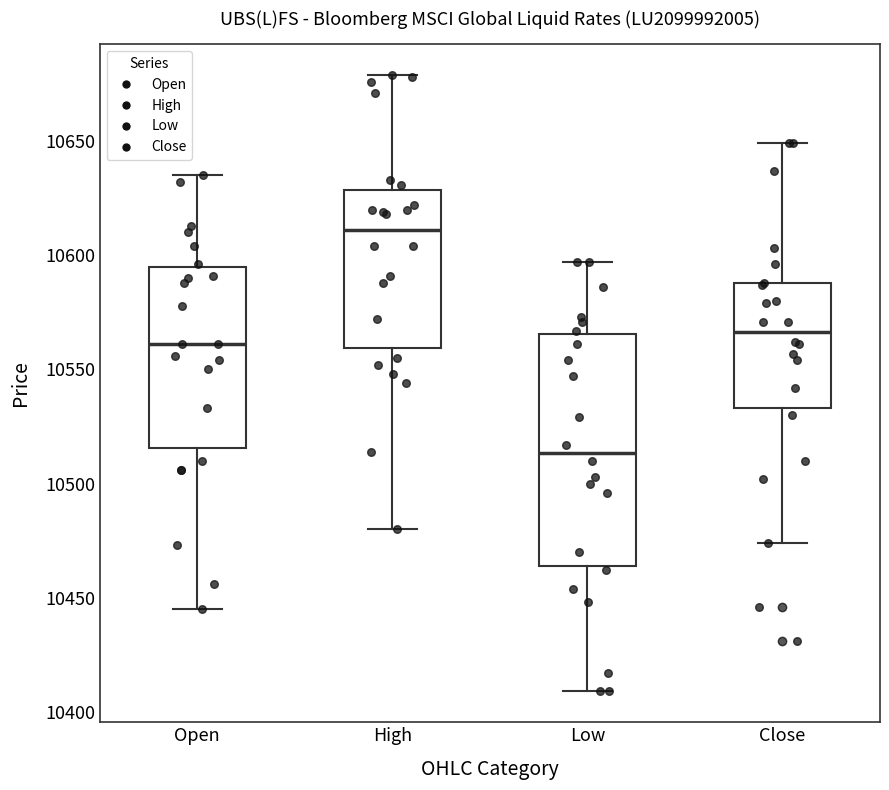

Reading left to right, read every box against the y-axis: the position of its median line, the range the box covers, and the ends of its whiskers. The values are not printed on the chart, so give them approximately, as read against the axis.

Open: median 10560, box 10515 to 10595, whiskers 10445 to 10635
High: median 10610, box 10560 to 10630, whiskers 10480 to 10680
Low: median 10515, box 10465 to 10565, whiskers 10410 to 10595
Close: median 10565, box 10535 to 10590, whiskers 10475 to 10650